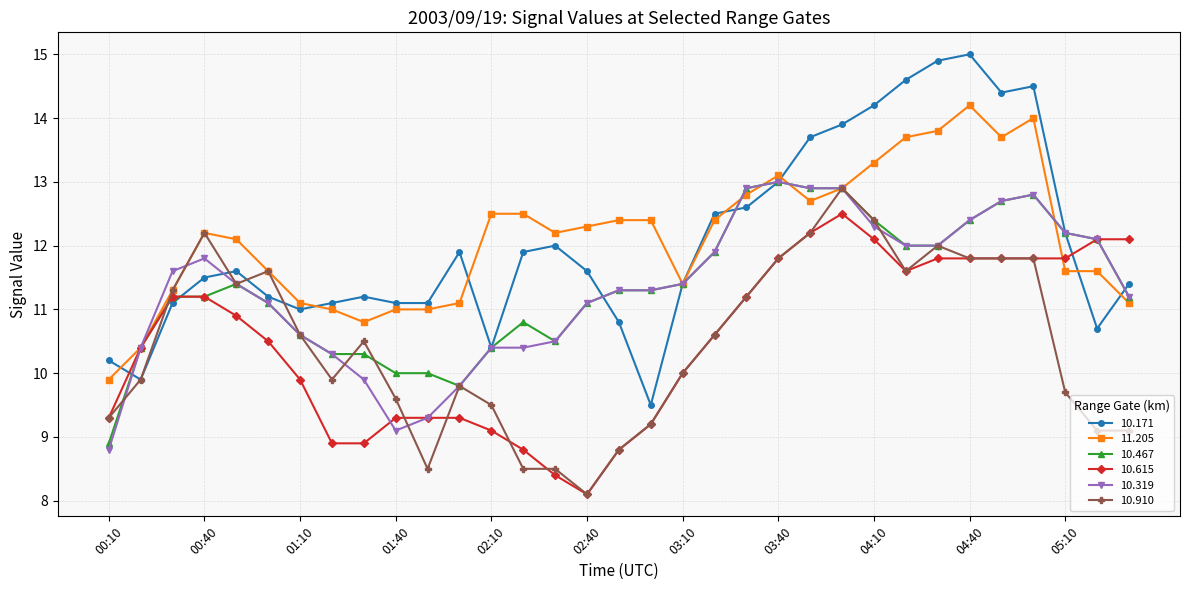

True or false: 10.319 has more than 1 interior local peaks.

True